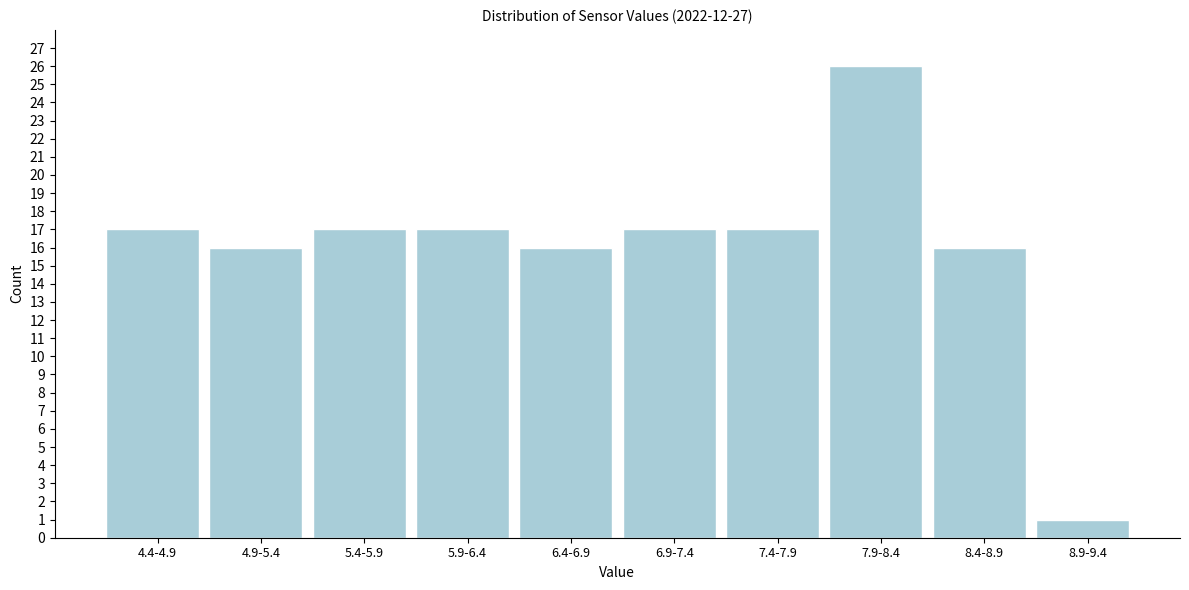

Reading right to left, transcribe all the data shown in this chart.

8.9-9.4=1	8.4-8.9=16	7.9-8.4=26	7.4-7.9=17	6.9-7.4=17	6.4-6.9=16	5.9-6.4=17	5.4-5.9=17	4.9-5.4=16	4.4-4.9=17